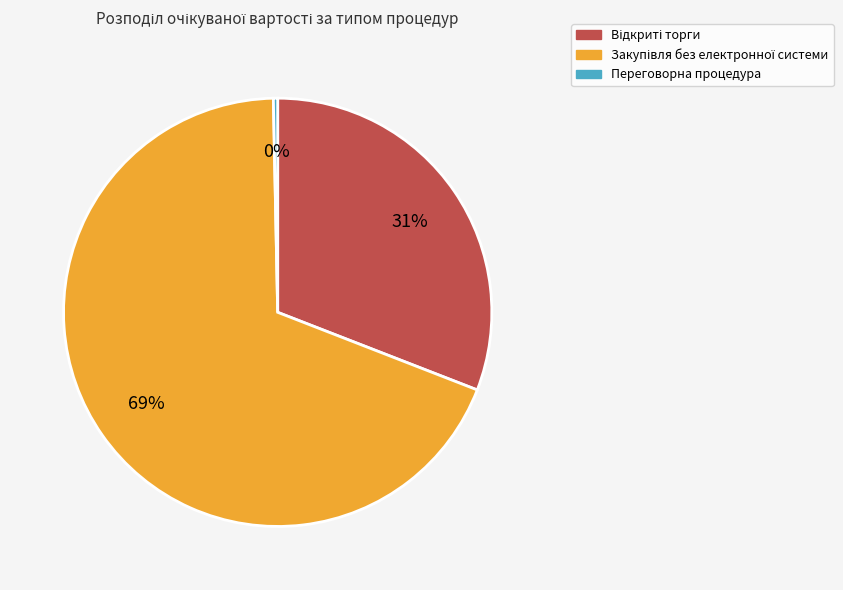

To the nearest percent, what is the average slice percentage?

33%